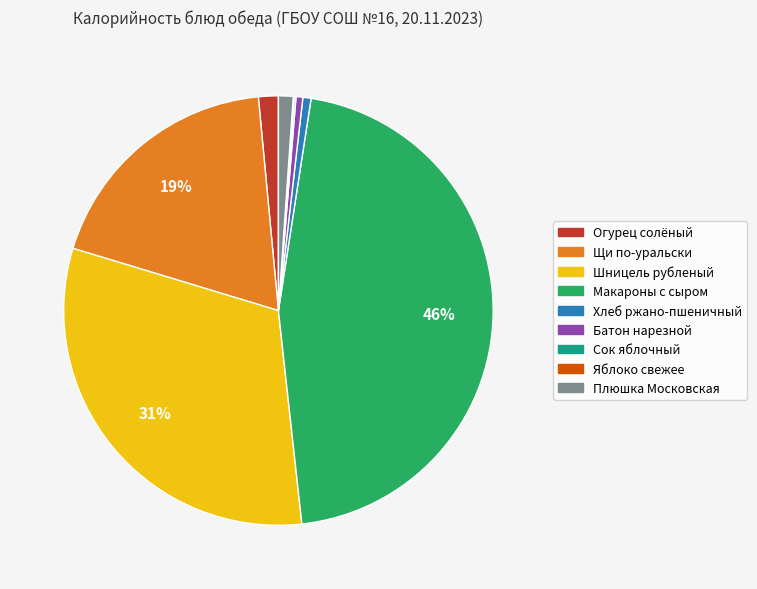

What percentage is the Хлеб ржано-пшеничный slice, to the nearest percent?

1%